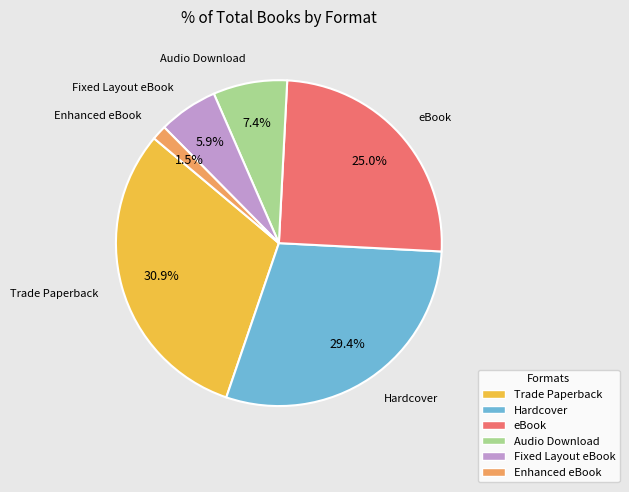

True or false: Audio Download accounts for 7% of the total.

True